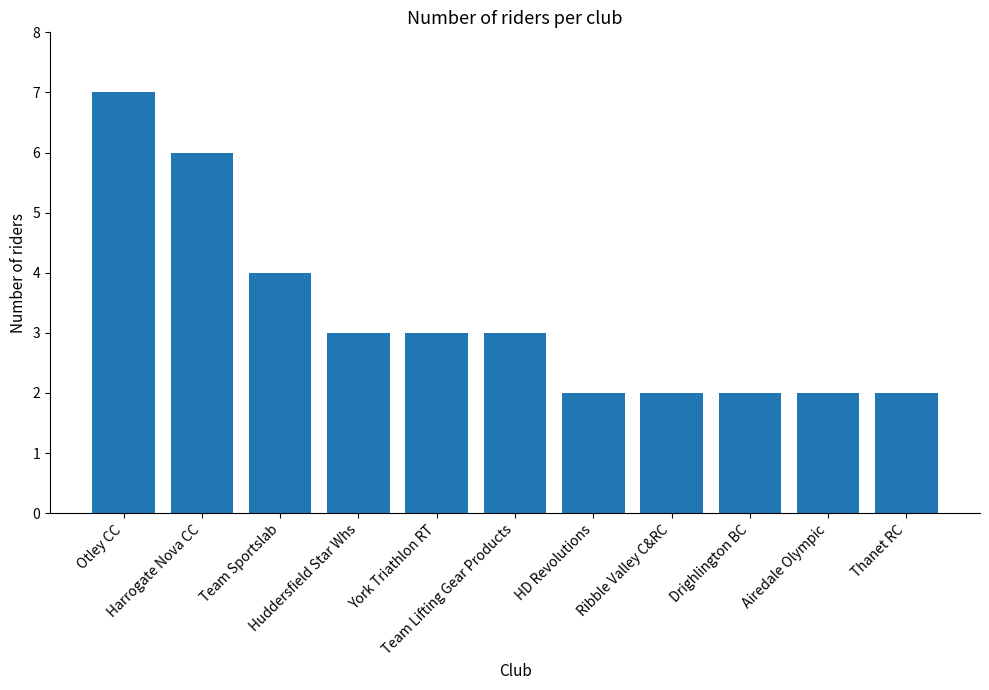

The value at Otley CC is 7. True or false?

True